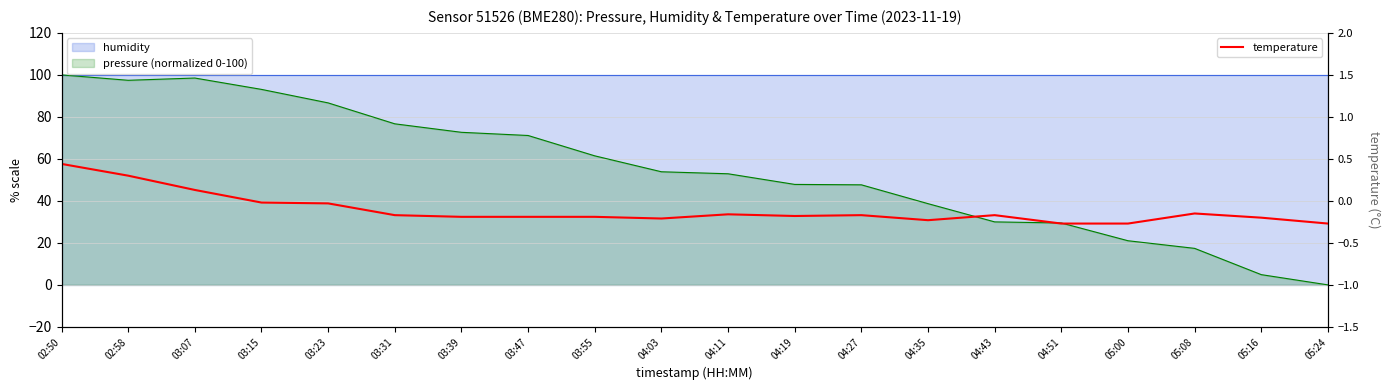

Between 03:15 and 02:50, which is larger?

02:50